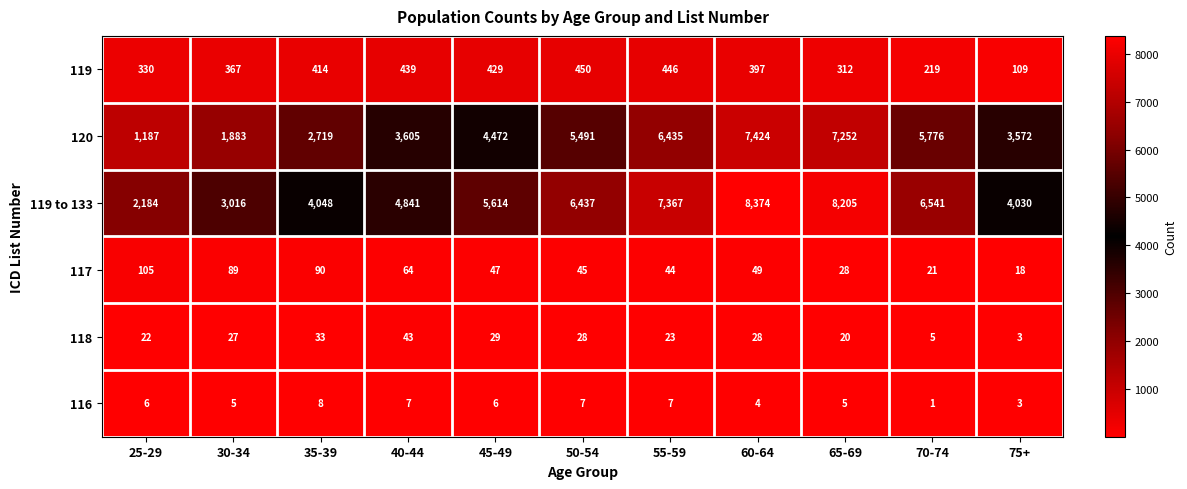

The 119 series shows 429 at 45-49. True or false?

True